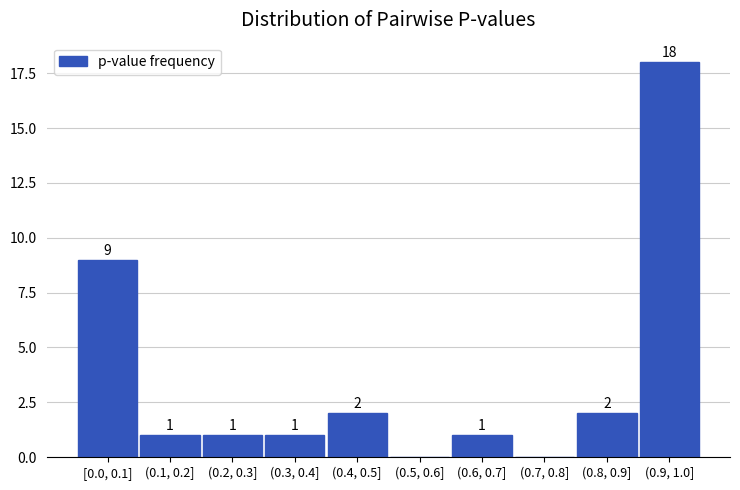

Reading right to left, transcribe all the data shown in this chart.

(0.9, 1.0]=18	(0.8, 0.9]=2	(0.7, 0.8]=0	(0.6, 0.7]=1	(0.5, 0.6]=0	(0.4, 0.5]=2	(0.3, 0.4]=1	(0.2, 0.3]=1	(0.1, 0.2]=1	[0.0, 0.1]=9